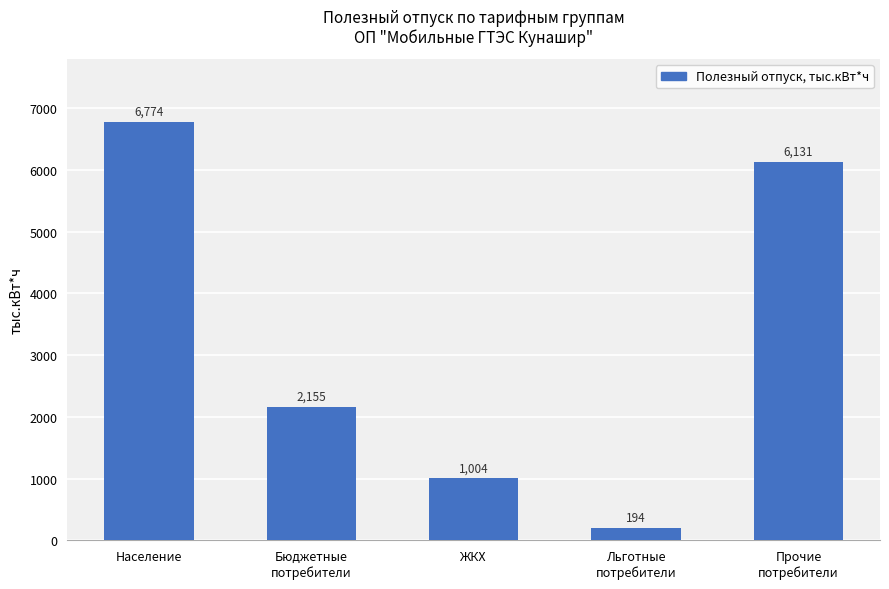

Count the number of categories in the chart.

5